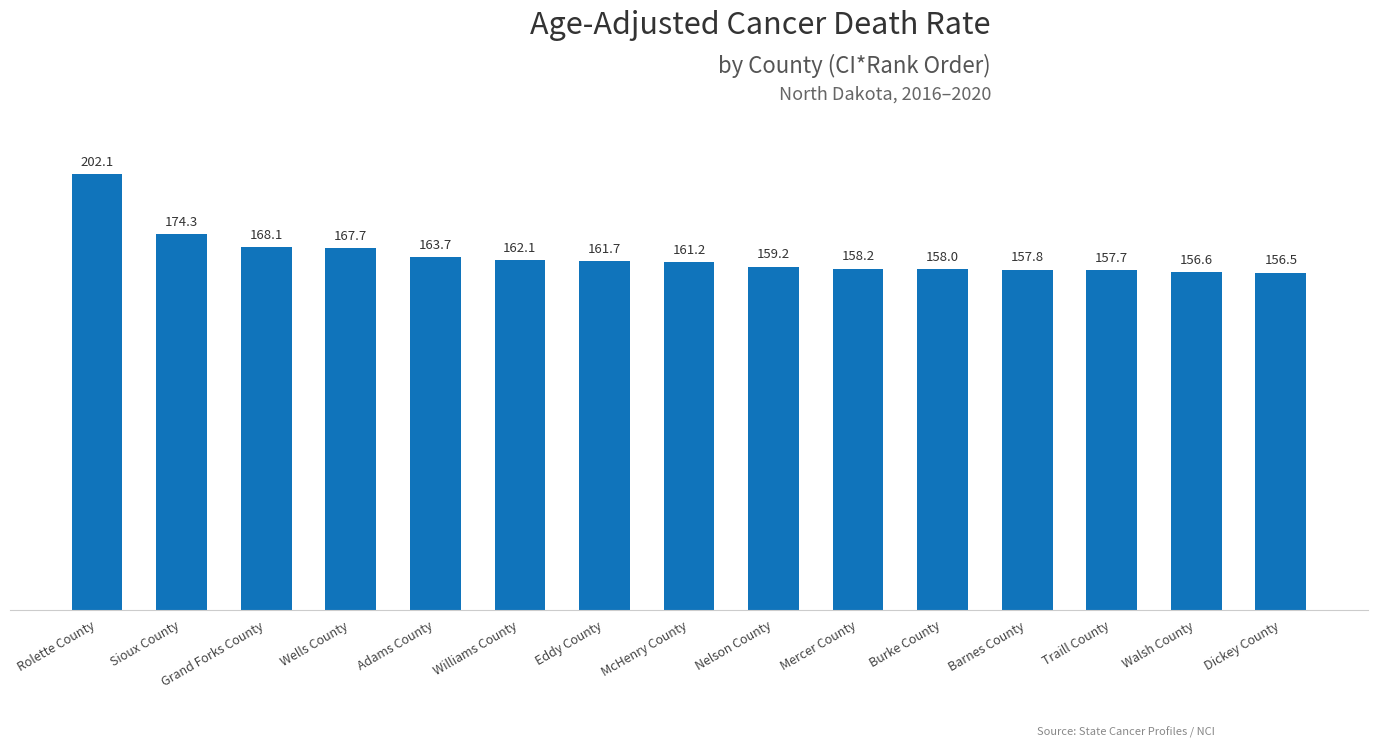

The value at Traill County is 33.4. True or false?

False